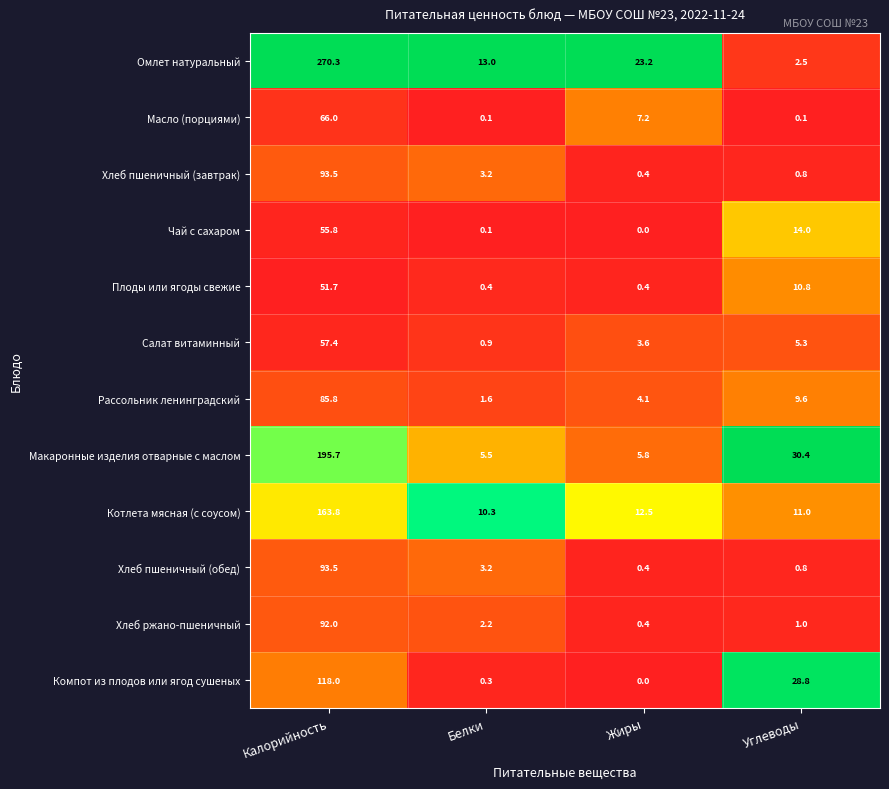

Is it true that Рассольник ленинградский equals 2.2 at Жиры?

False